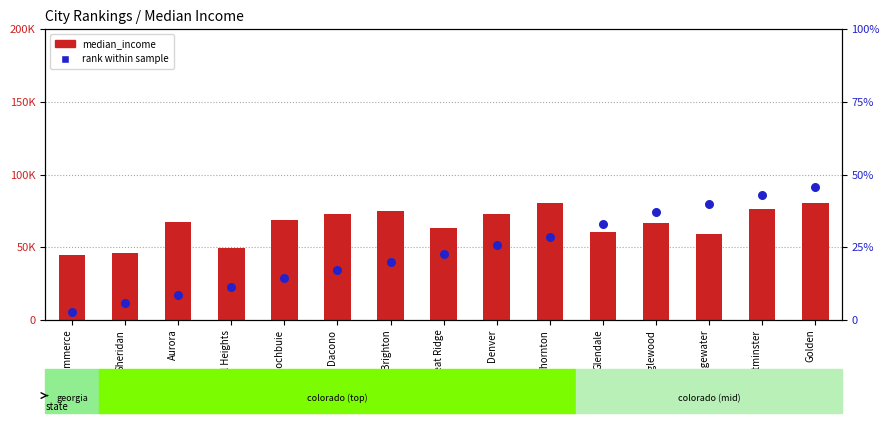

At how many categories does at least one series exceed 49725?

12